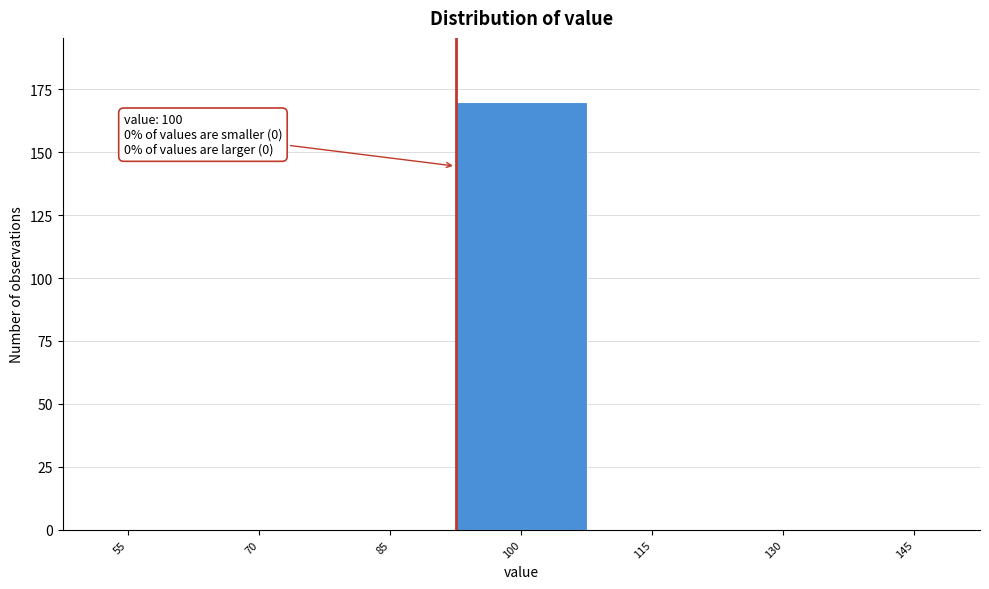

Reading left to right, transcribe all the data shown in this chart.

55=0	70=0	85=0	100=170	115=0	130=0	145=0